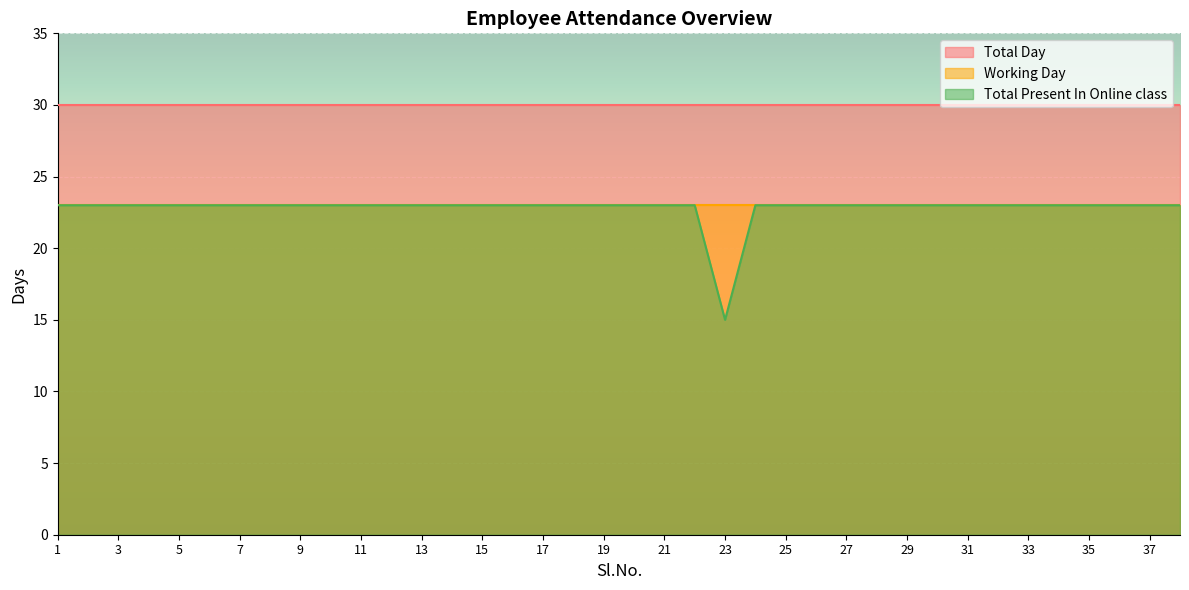

True or false: Working Day has more than 0 interior local peaks.

False